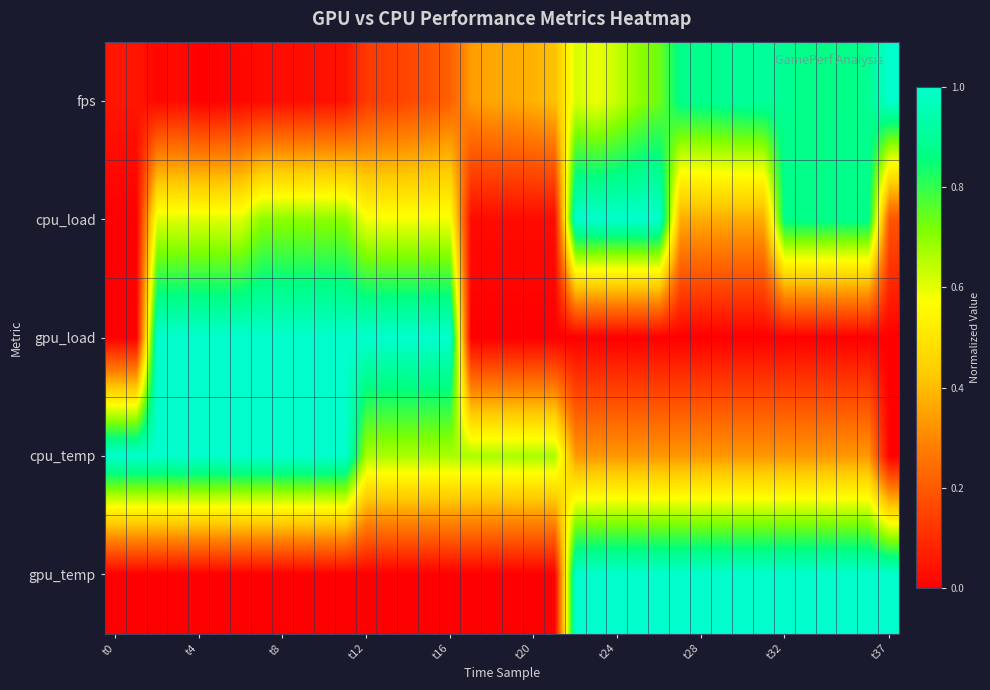

At which category is the sum across all series the highest?

t32